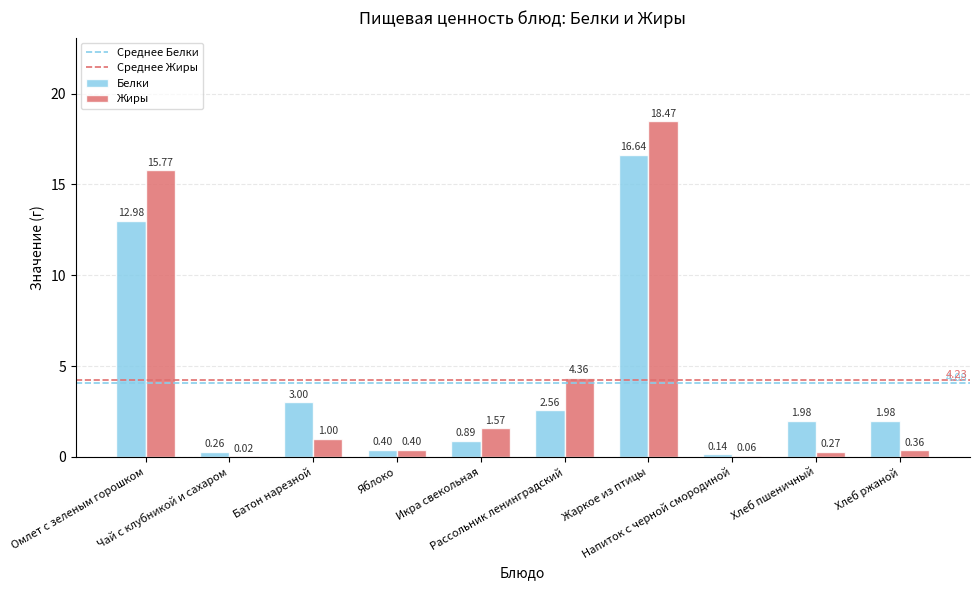

Which series has the largest total across all categories?

Жиры